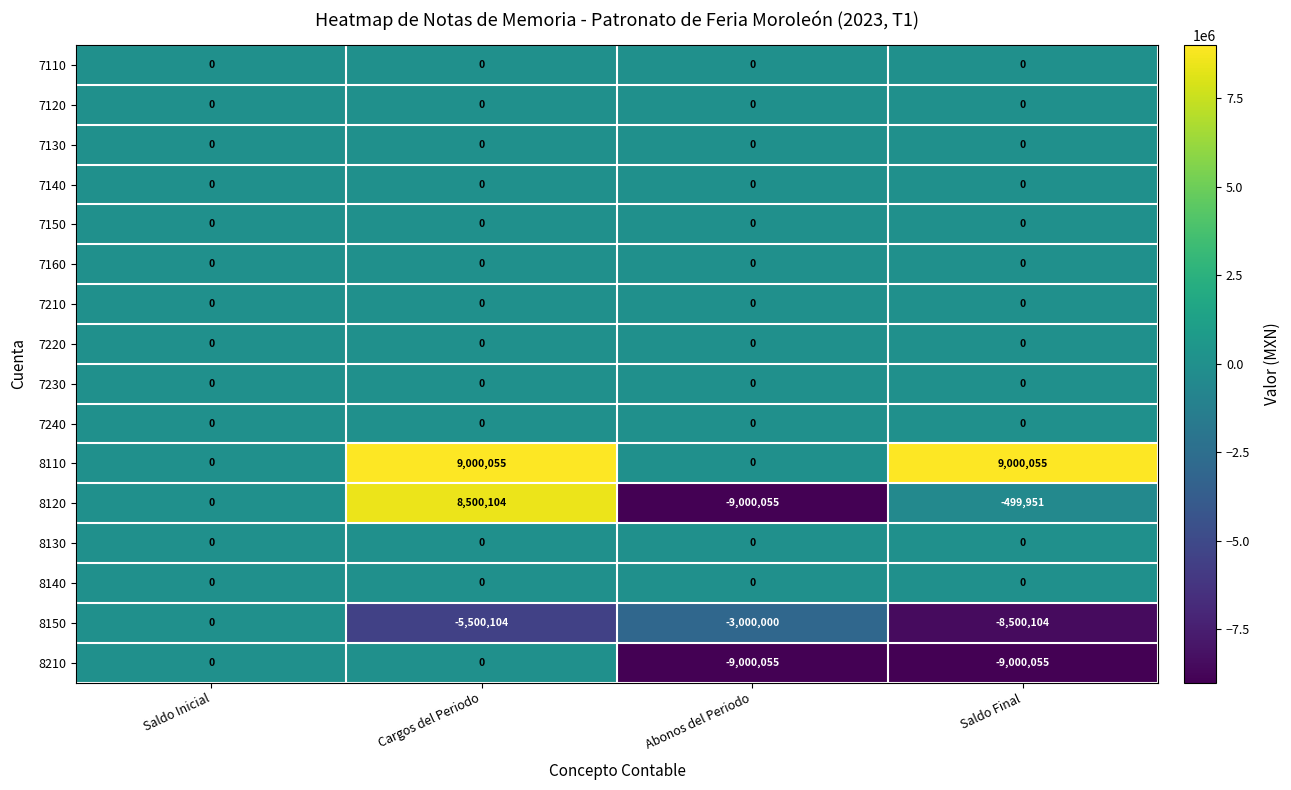

What is the approximate value of 8150 at Abonos del Periodo, to the nearest 50?

-3000000